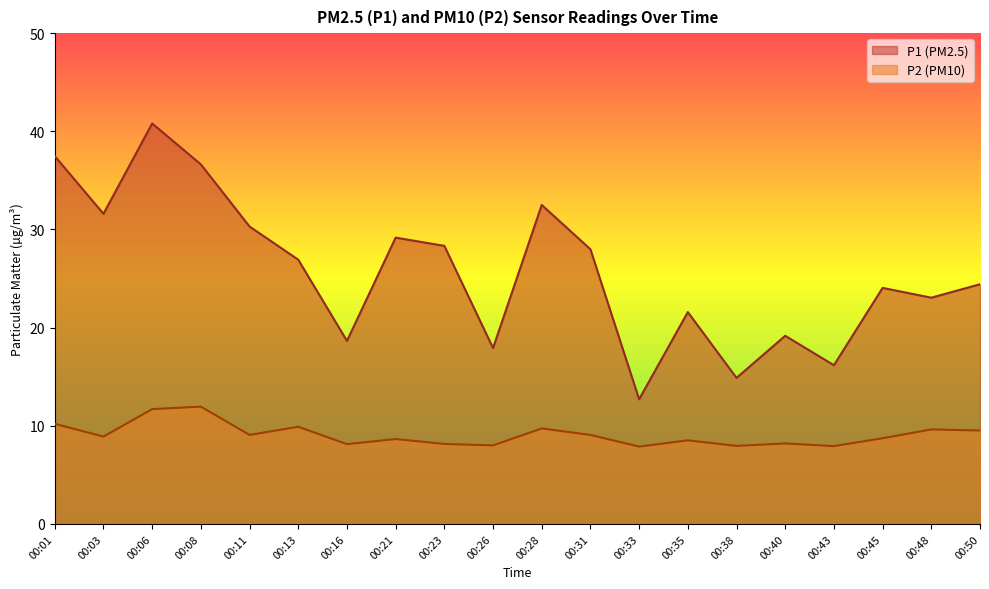

True or false: P1 and P2 cross at least once.

False